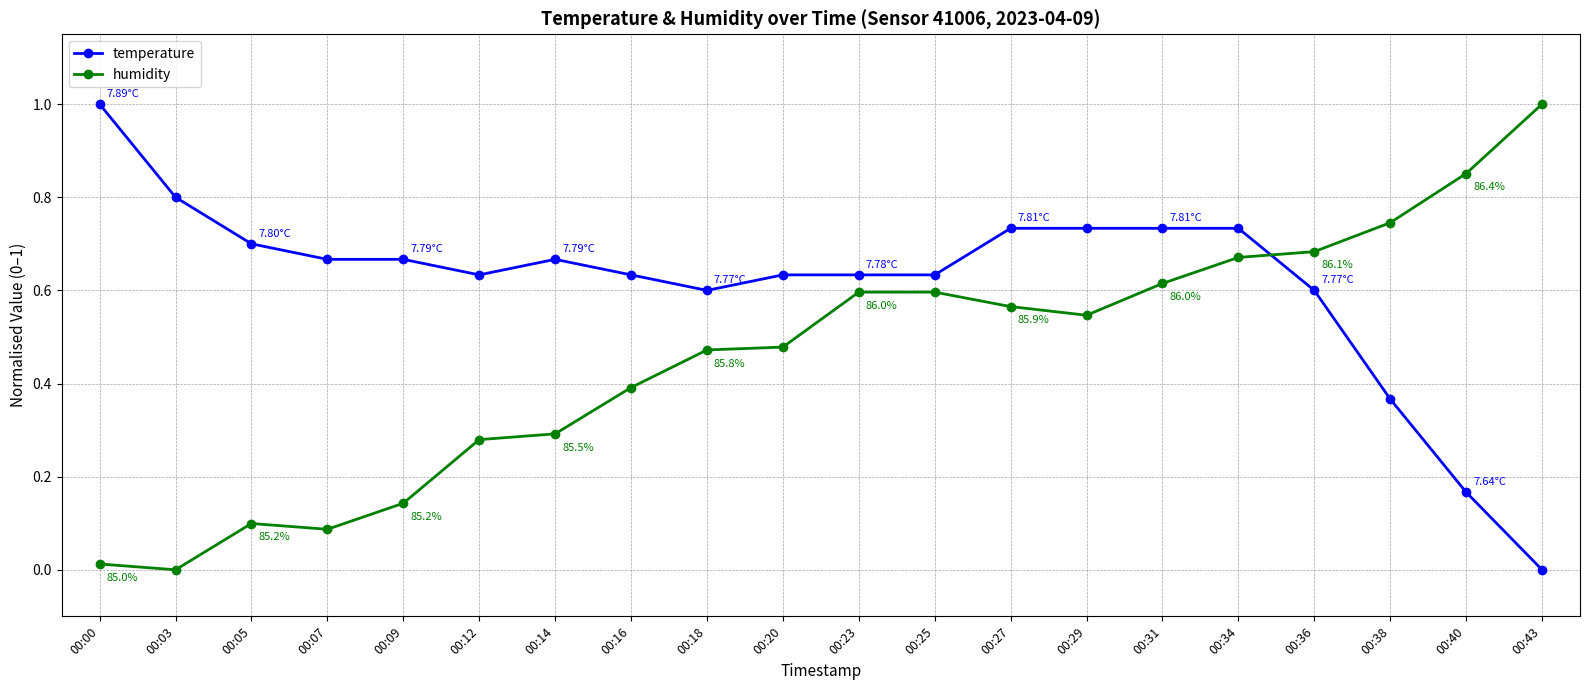

Which series ends up on top after the final intersection of humidity and temperature?

humidity